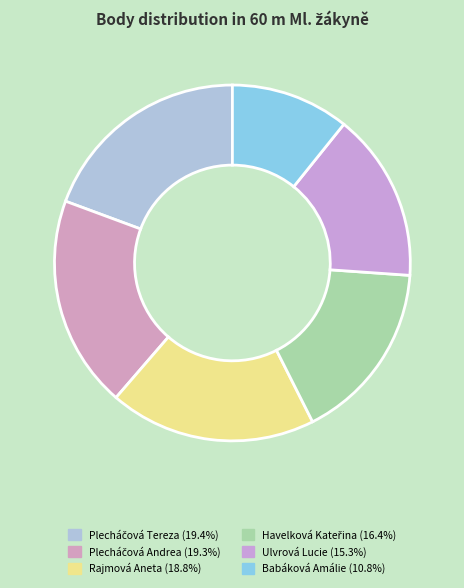

What is the ratio of the value at Plecháčová Andrea to the value at Havelková Kateřina?

1.2